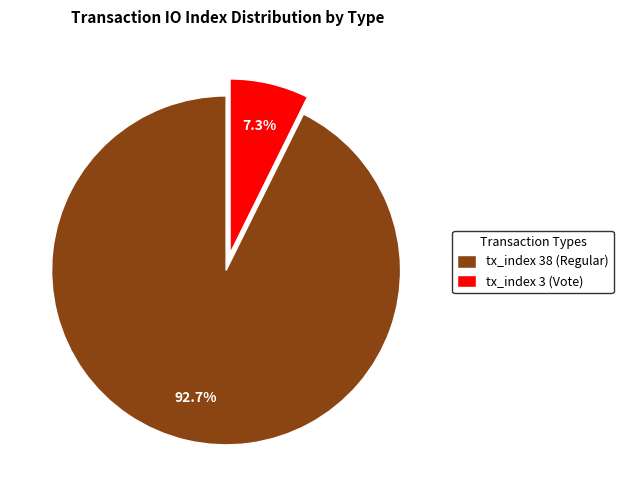

How many segments does this pie chart have?

2